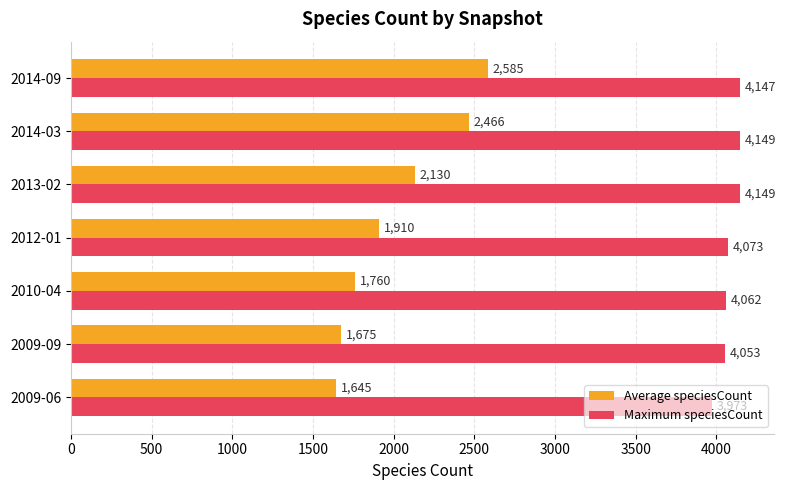

Which category has the highest value in the Average speciesCount series?

2014-09